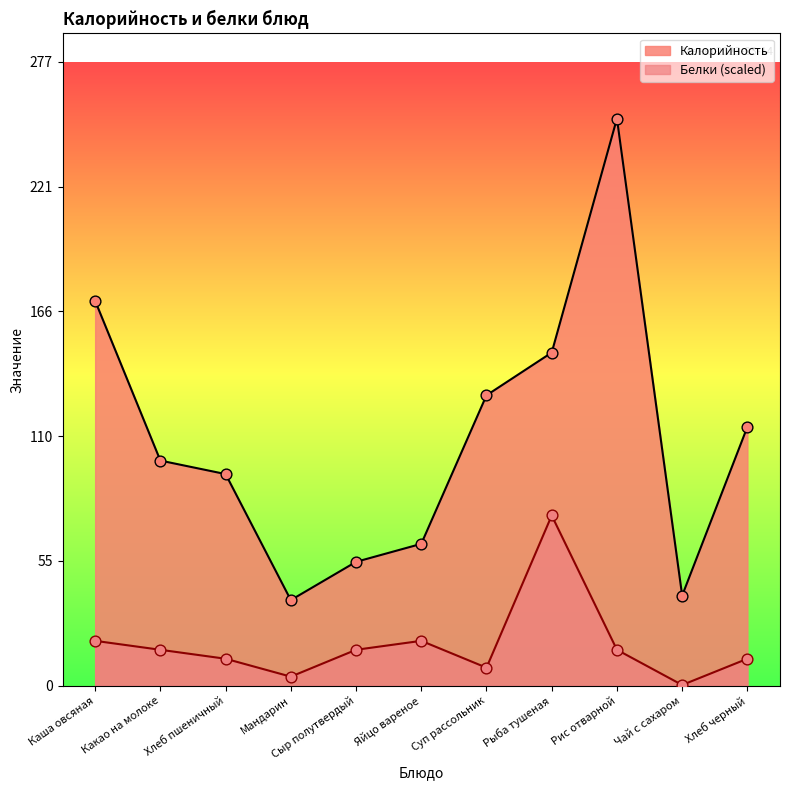

Which series has the largest total across all categories?

Калорийность